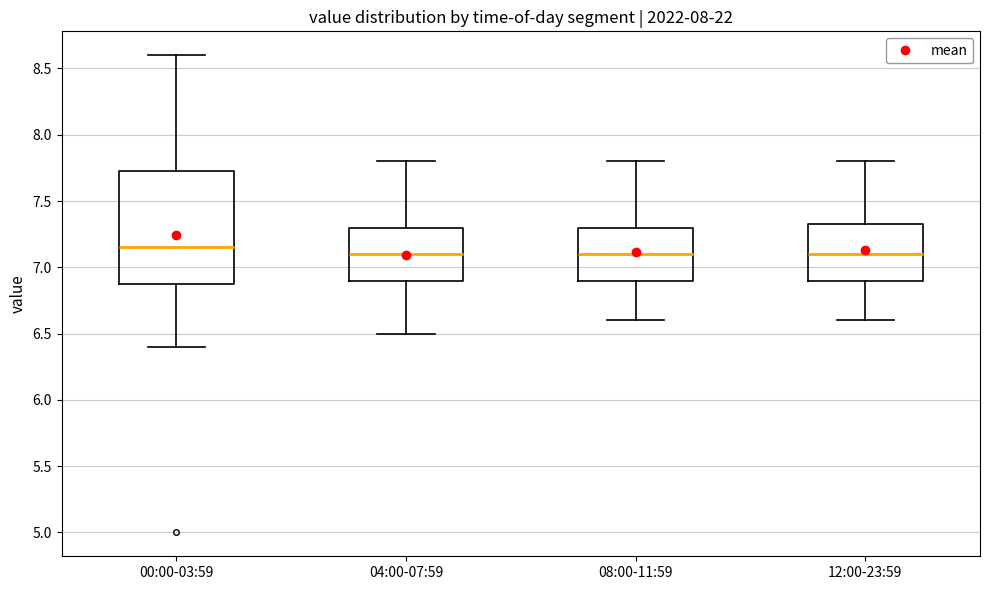

Reading left to right, read every box against the y-axis: the position of its median line, the range the box covers, and the ends of its whiskers. The values are not printed on the chart, so give them approximately, as read against the axis.

00:00-03:59: median 7.15, box 6.90 to 7.75, whiskers 6.40 to 8.60
04:00-07:59: median 7.10, box 6.90 to 7.30, whiskers 6.50 to 7.80
08:00-11:59: median 7.10, box 6.90 to 7.30, whiskers 6.60 to 7.80
12:00-23:59: median 7.10, box 6.90 to 7.35, whiskers 6.60 to 7.80